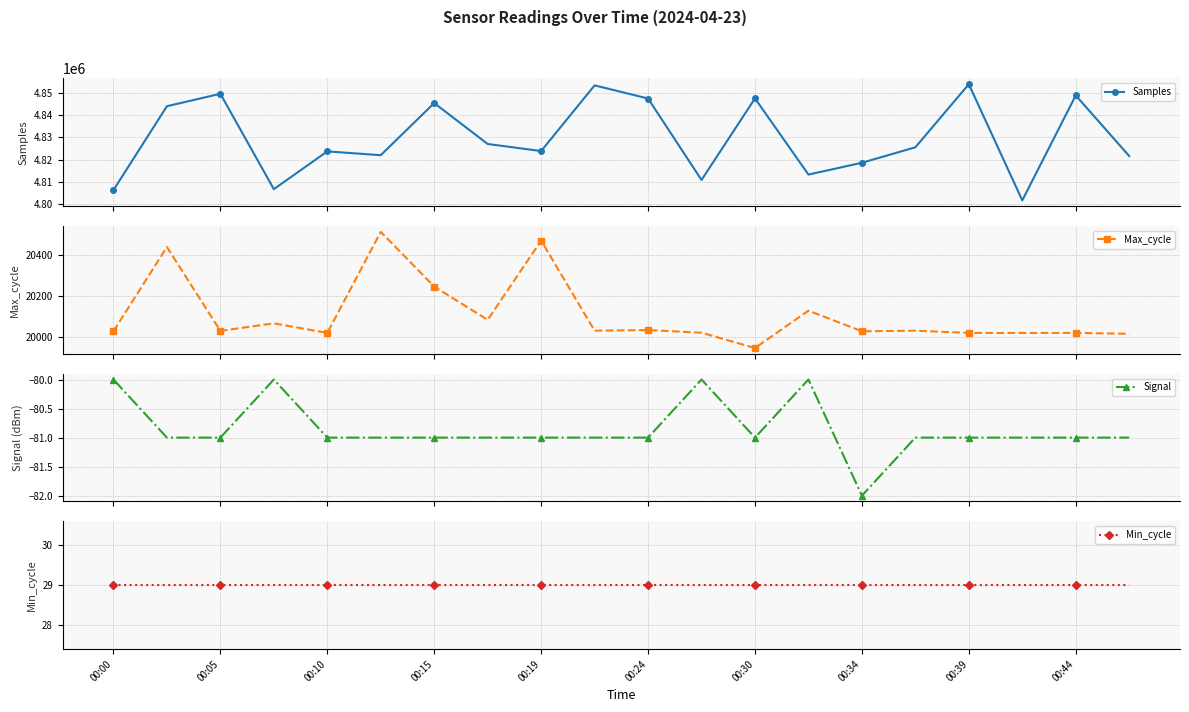

Which series has the largest total across all categories?

Samples